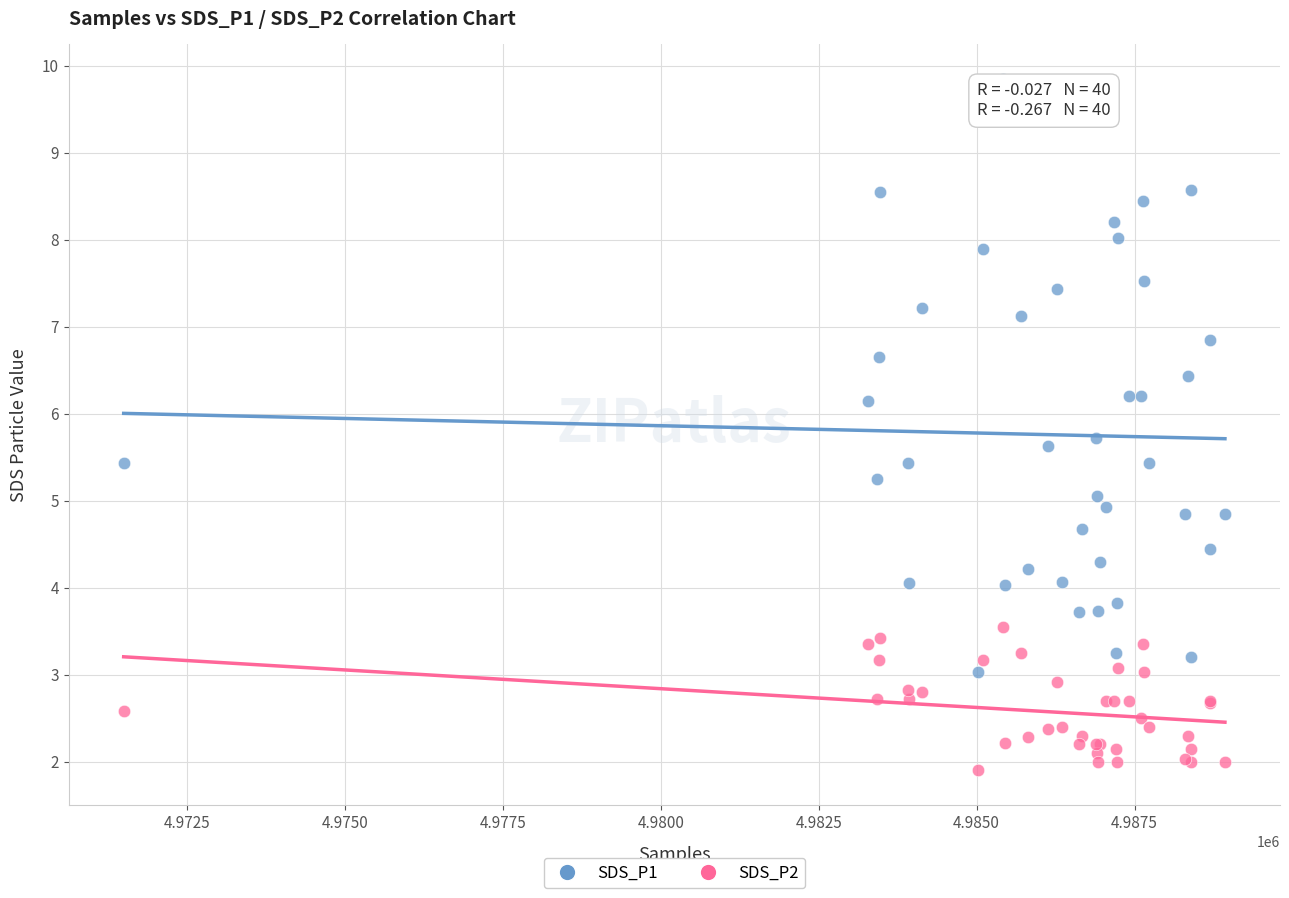

What are all the series names shown in the legend?

SDS_P1, SDS_P2